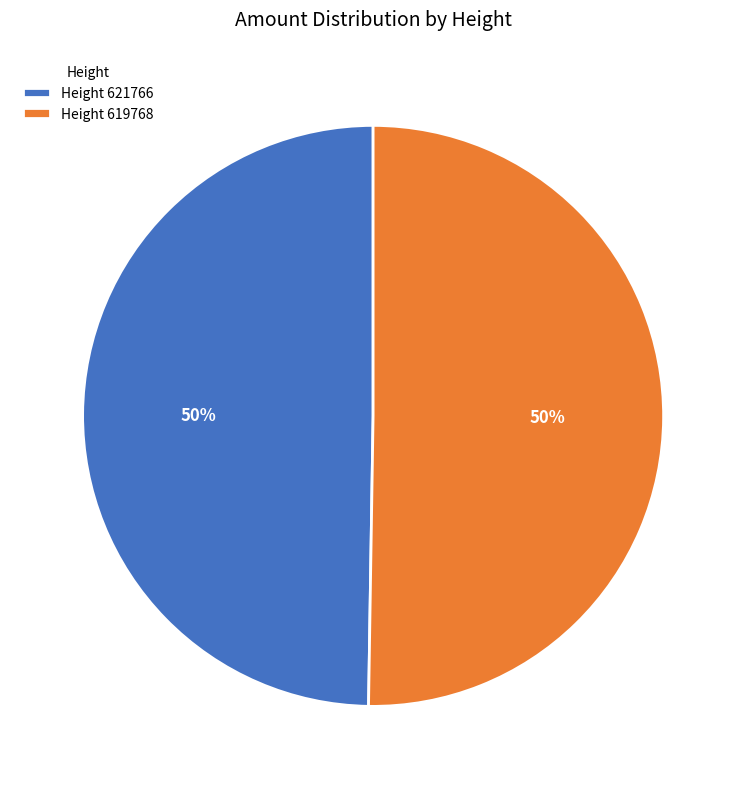

Combined, do Height 619768 and Height 621766 account for over 50%?

Yes